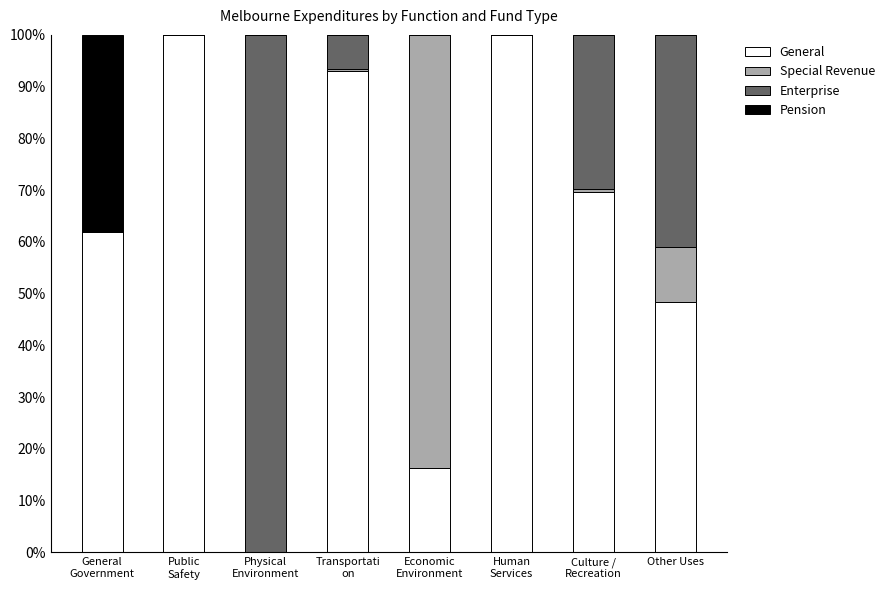

The Enterprise series shows 0.0 at Human
Services. True or false?

True